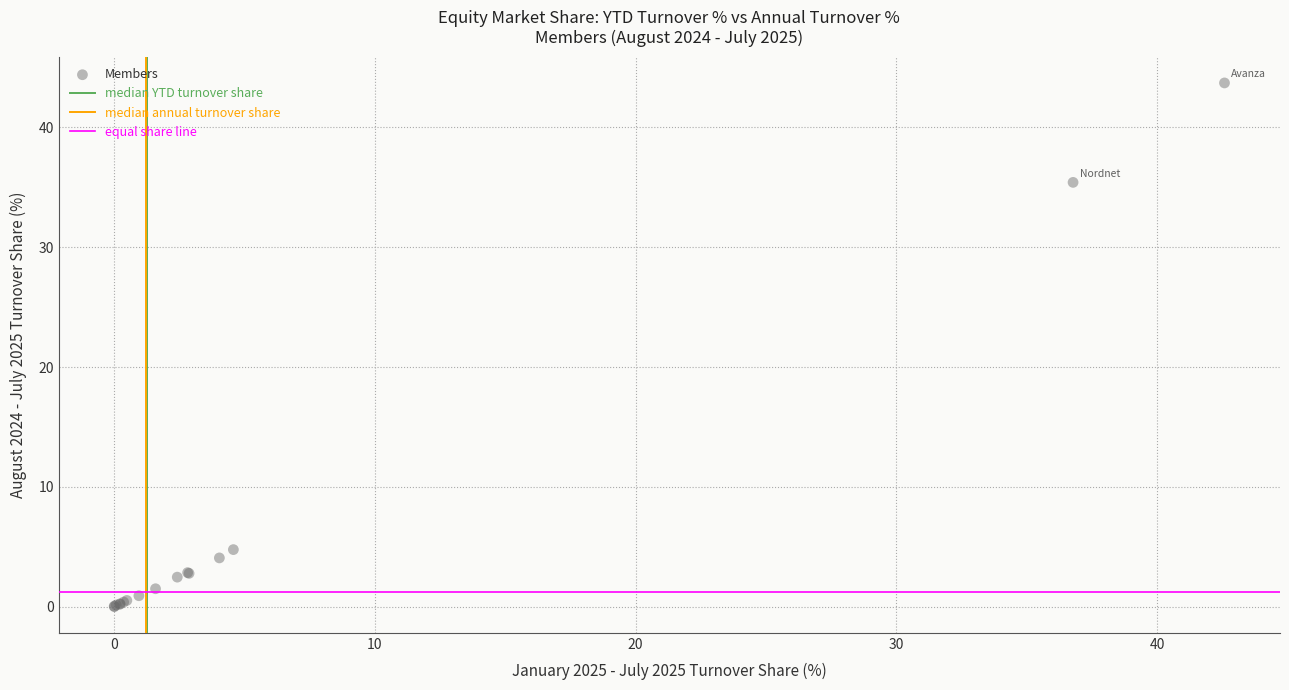

What Y value in the scatter plot is closest to 21?

35.4